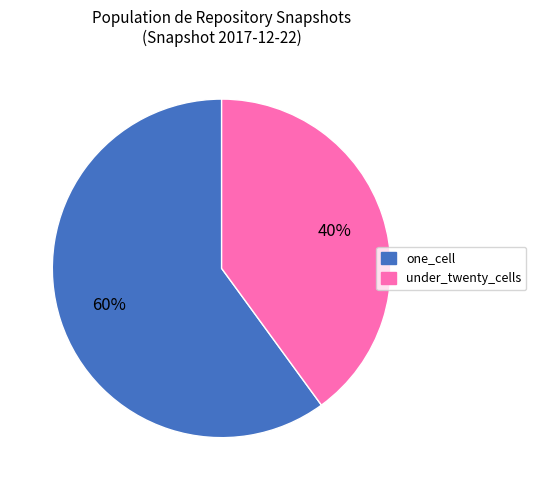

What percentage is the under_twenty_cells slice, to the nearest percent?

40%